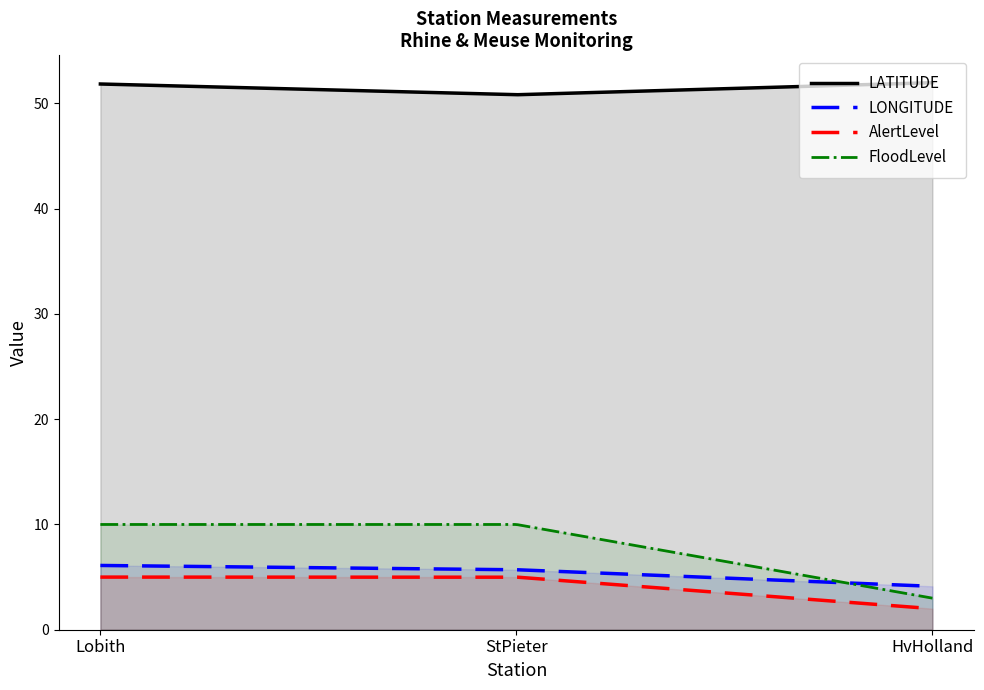

Reading left to right, extract all data points from this chart.

LATITUDE: 51.9	50.8	52.0
LONGITUDE: 6.1	5.7	4.1
AlertLevel: 5.0	5.0	2.0
FloodLevel: 10.0	10.0	3.0